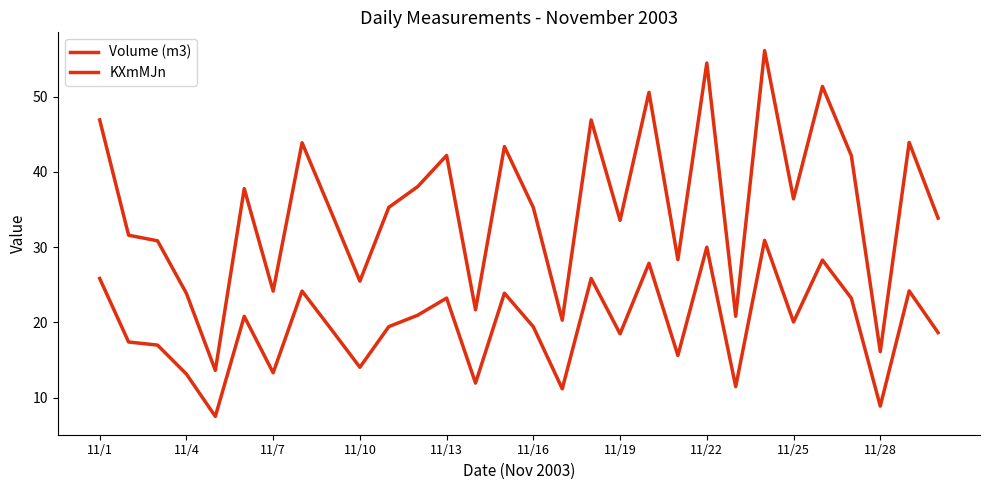

How many interior local valleys does the KXmMJn series have?

10